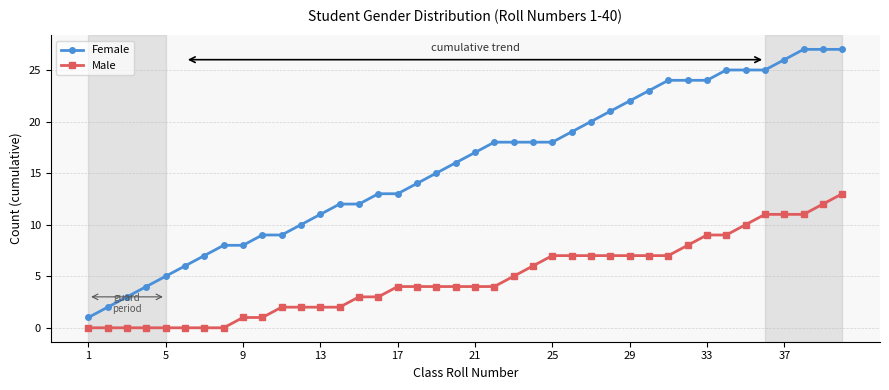

What is the maximum value shown in the chart?

27